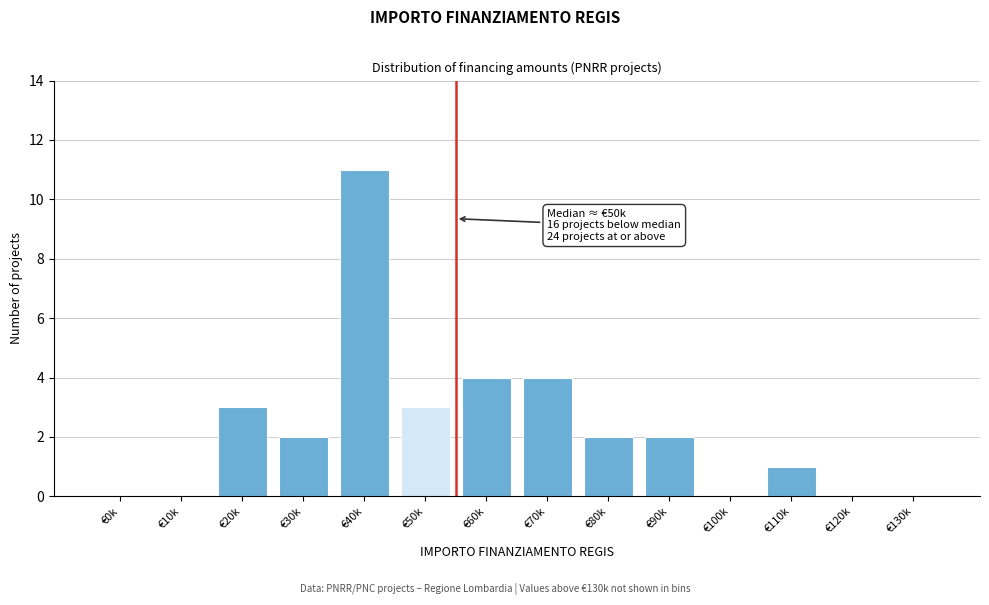

Reading left to right, list all the values displayed in this chart.

€0k=0	€10k=0	€20k=3	€30k=2	€40k=11	€50k=3	€60k=4	€70k=4	€80k=2	€90k=2	€100k=0	€110k=1	€120k=0	€130k=0